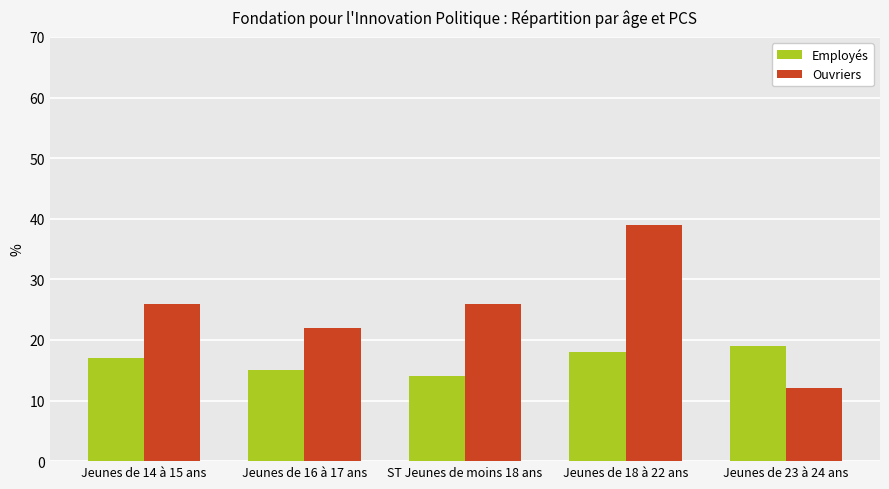

List the series in order of their peak value, lowest first.

Employés, Ouvriers